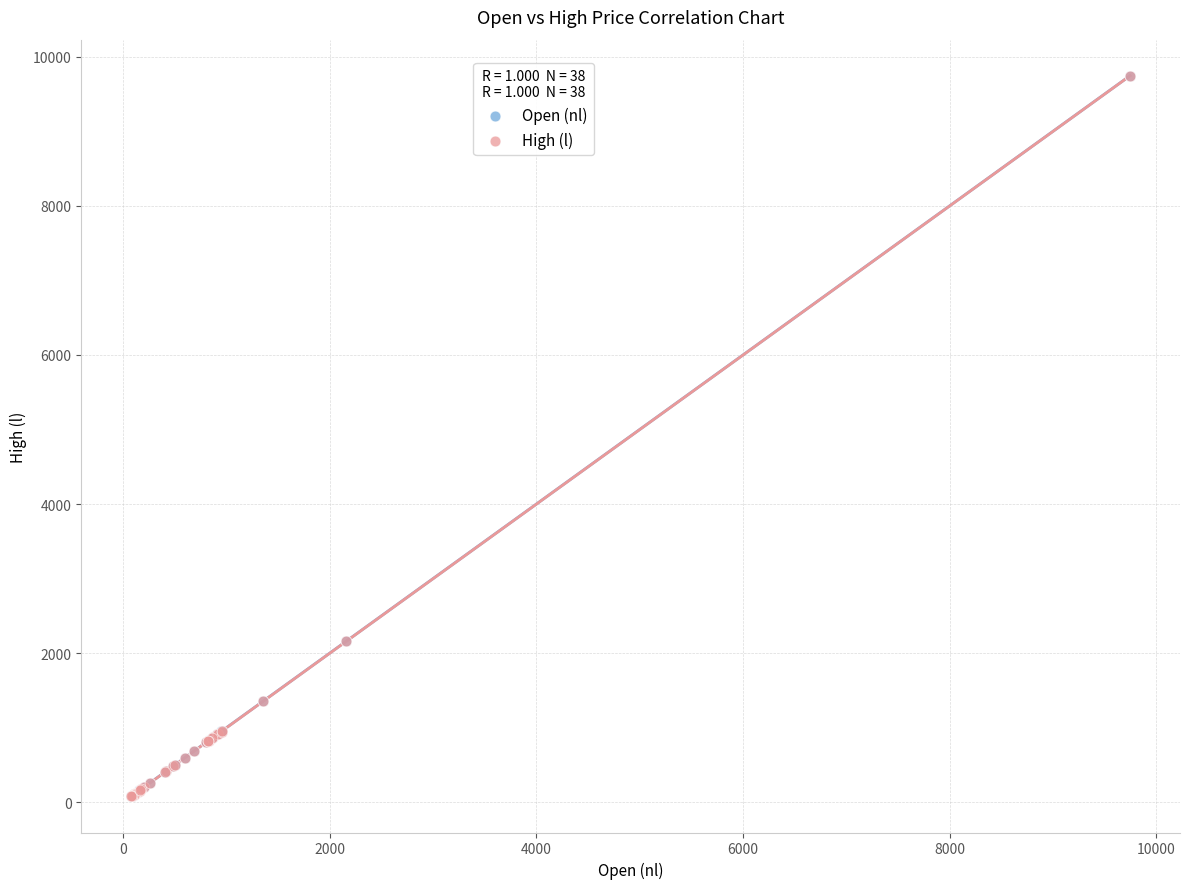

What are all the series names shown in the legend?

Open (nl), High (l)